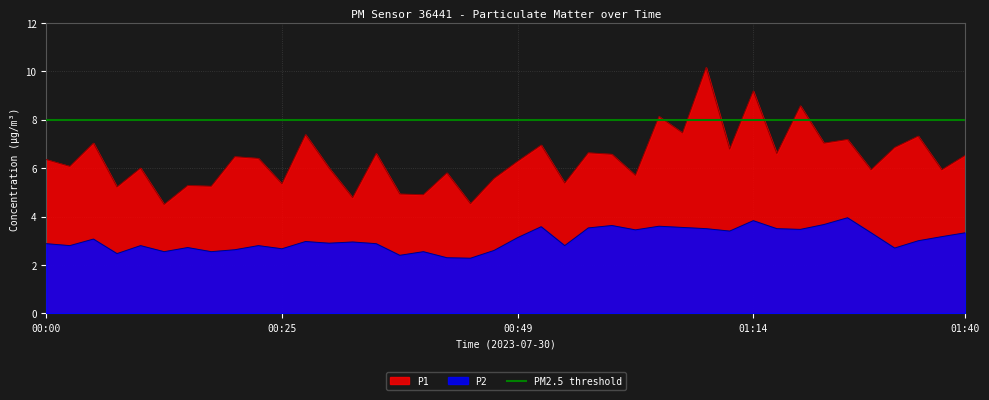

Reading left to right, list all the values displayed in this chart.

P1: 00:00=6.3	00:03=6.1	00:05=7.0	00:07=5.2	00:10=6.0	00:12=4.5	00:15=5.3	00:17=5.2	00:20=6.5	00:22=6.4	00:25=5.3	00:27=7.4	00:30=6.0	00:32=4.8	00:34=6.6	00:37=4.9	00:39=4.9	00:42=5.8	00:44=4.5	00:47=5.6	00:49=6.3	00:52=7.0	00:54=5.4	00:57=6.6	00:59=6.6	01:02=5.7	01:04=8.1	01:07=7.5	01:09=10.2	01:12=6.8	01:14=9.2	01:17=6.6	01:19=8.6	01:22=7.0	01:24=7.2	01:27=5.9	01:32=6.8	01:35=7.3	01:37=5.9	01:40=6.5
P2: 00:00=2.9	00:03=2.8	00:05=3.1	00:07=2.5	00:10=2.8	00:12=2.5	00:15=2.7	00:17=2.5	00:20=2.6	00:22=2.8	00:25=2.7	00:27=3.0	00:30=2.9	00:32=3.0	00:34=2.9	00:37=2.4	00:39=2.5	00:42=2.3	00:44=2.3	00:47=2.6	00:49=3.1	00:52=3.6	00:54=2.8	00:57=3.5	00:59=3.6	01:02=3.5	01:04=3.6	01:07=3.5	01:09=3.5	01:12=3.4	01:14=3.8	01:17=3.5	01:19=3.5	01:22=3.7	01:24=4.0	01:27=3.3	01:32=2.7	01:35=3.0	01:37=3.2	01:40=3.3